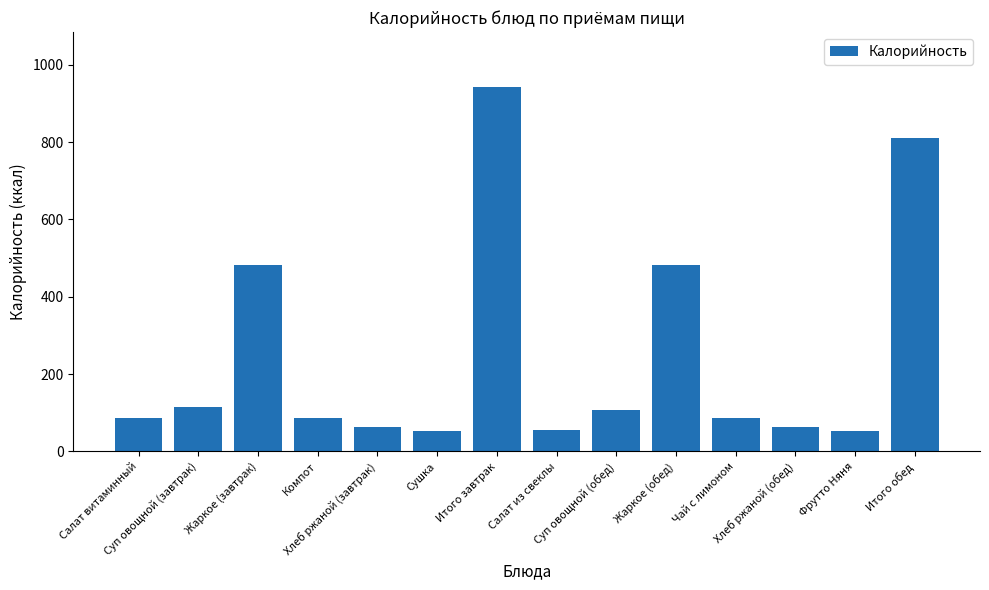

Which label corresponds to the largest value in the chart?

Итого завтрак